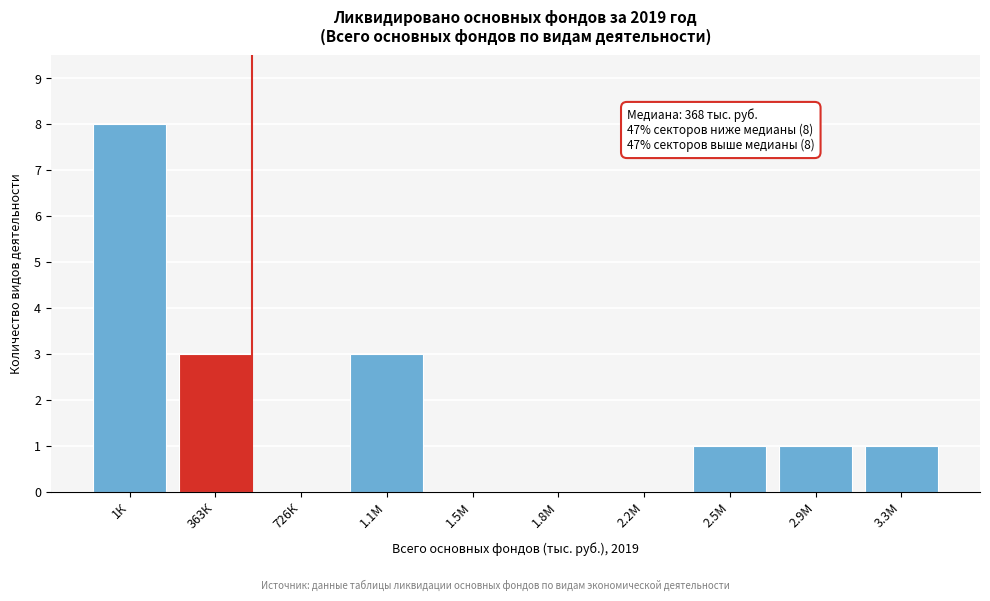

Reading left to right, transcribe all the data shown in this chart.

1К=8	363К=3	726К=0	1.1М=3	1.5М=0	1.8М=0	2.2М=0	2.5М=1	2.9М=1	3.3М=1